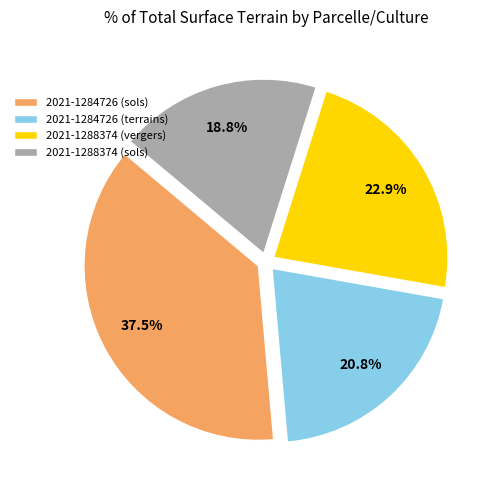

How many slices are in this pie chart?

4